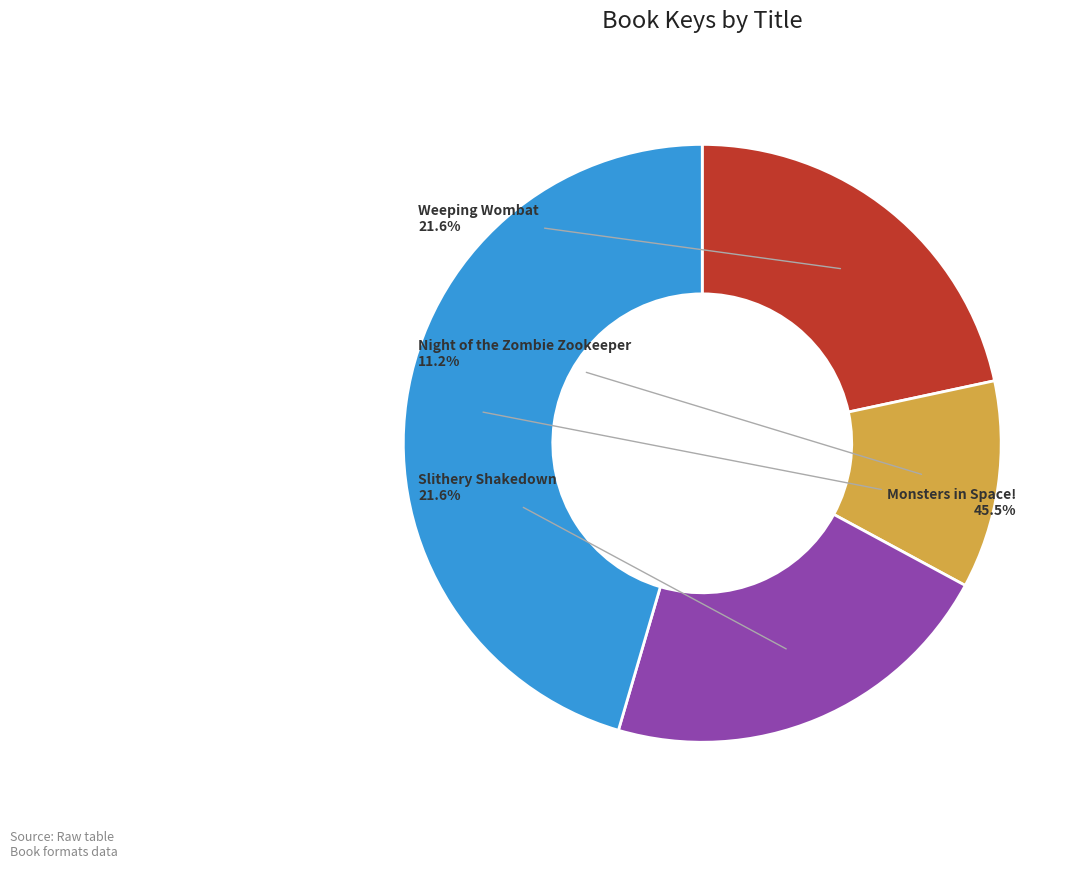

True or false: Slithery Shakedown accounts for 22% of the total.

True